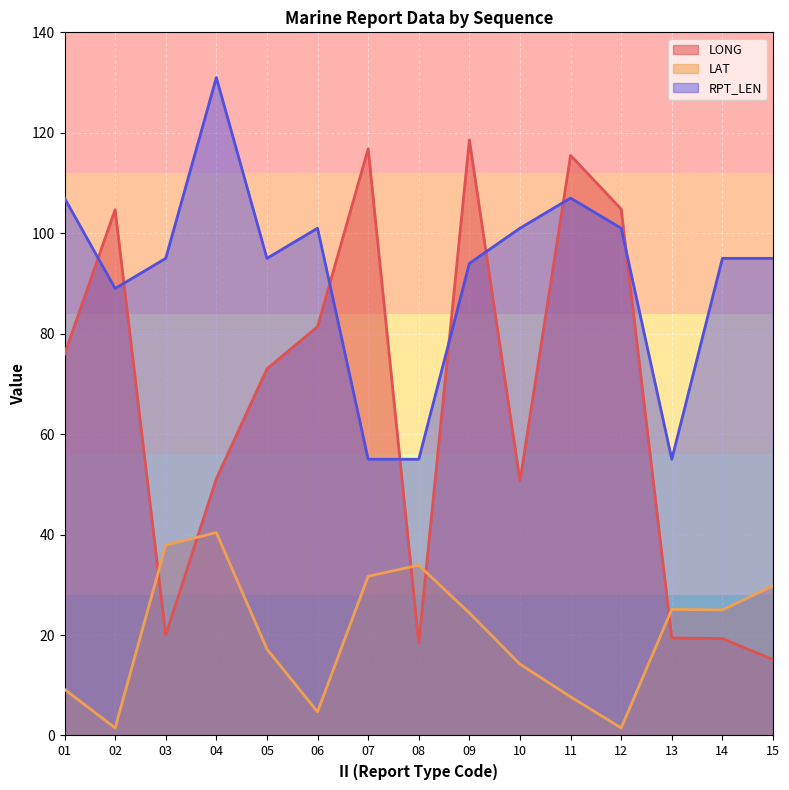

Is the value of LAT at 10 greater than the value of LONG at 04?

No